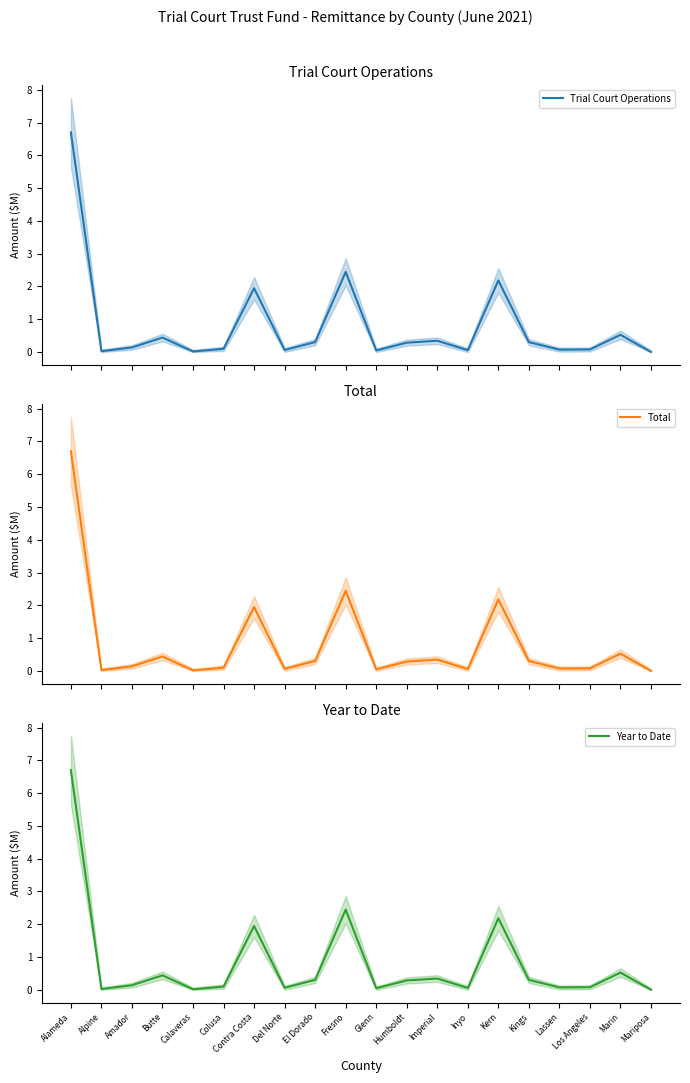

True or false: Trial Court Operations and Year to Date intersect in this chart.

False